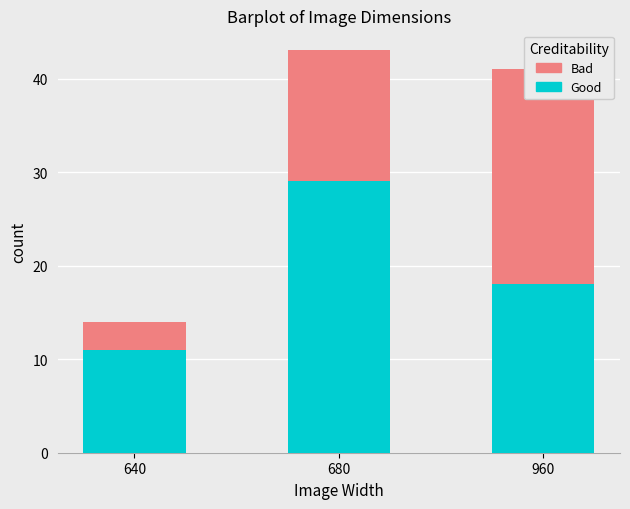

How many bars are there in total?

6